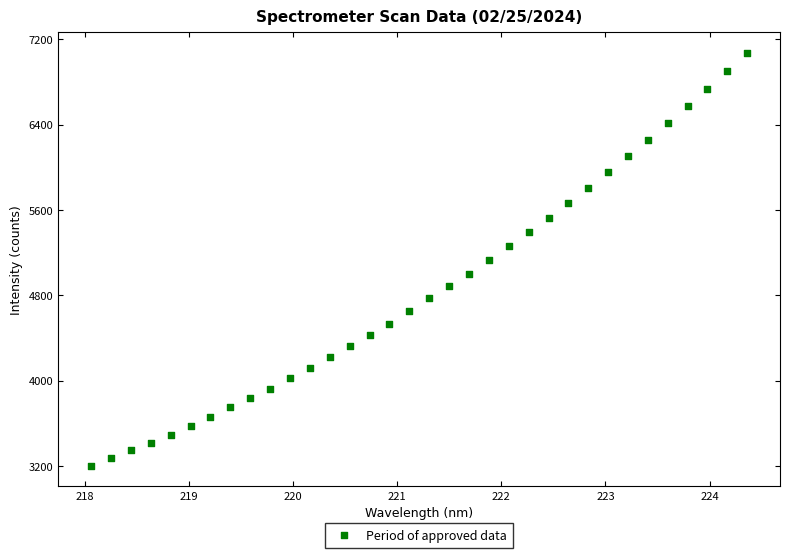

What is the range of X values (max minus min)?

6.3